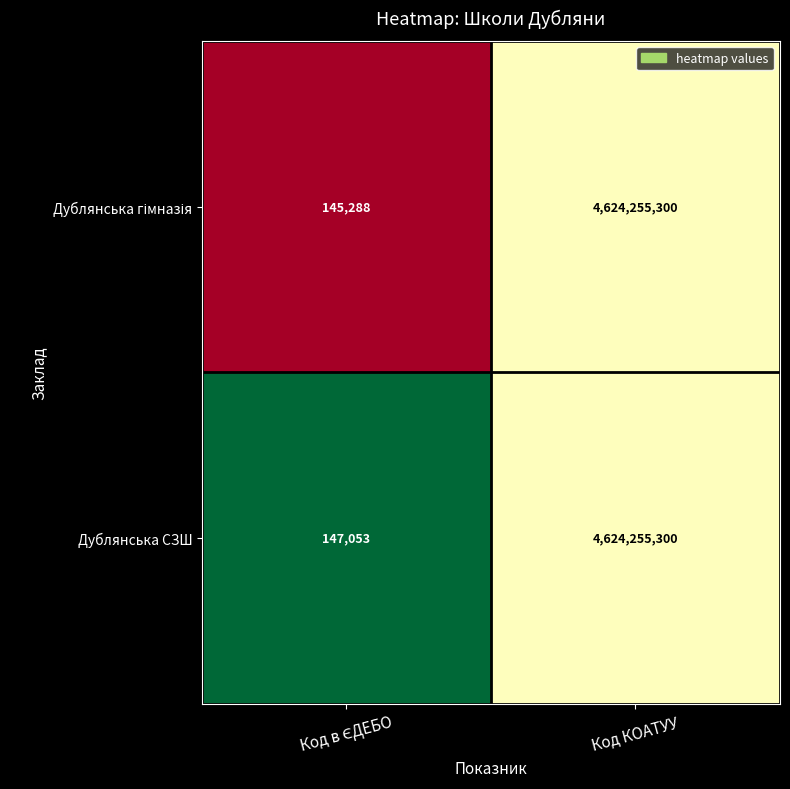

What is the sum of all Дублянська СЗШ values?

4624402353